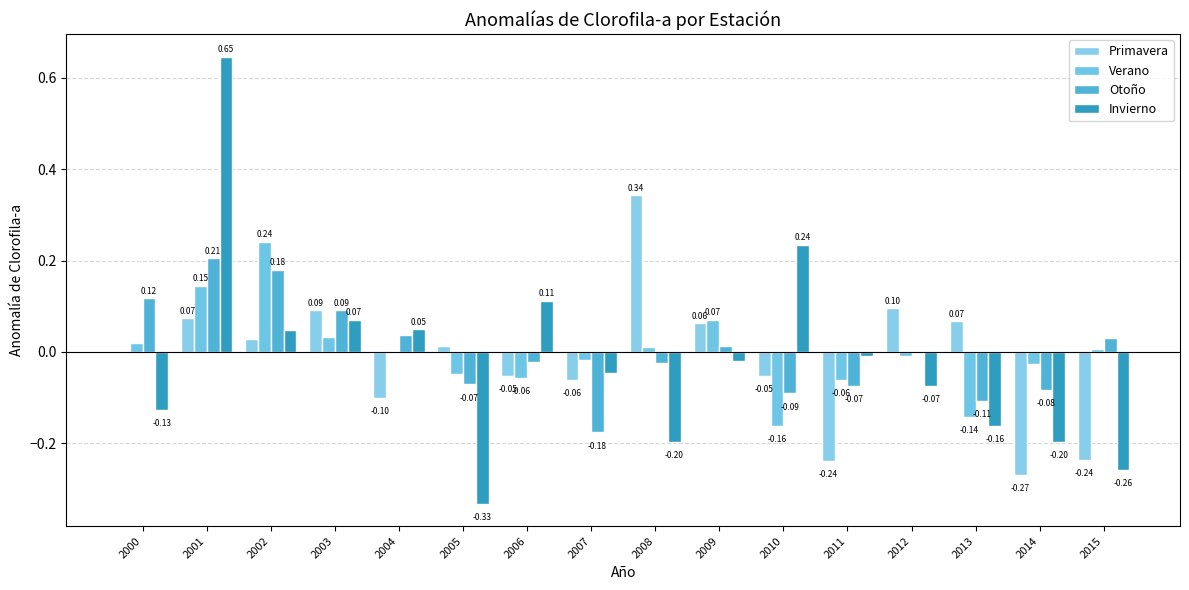

How many data points in Verano are above 0?

8